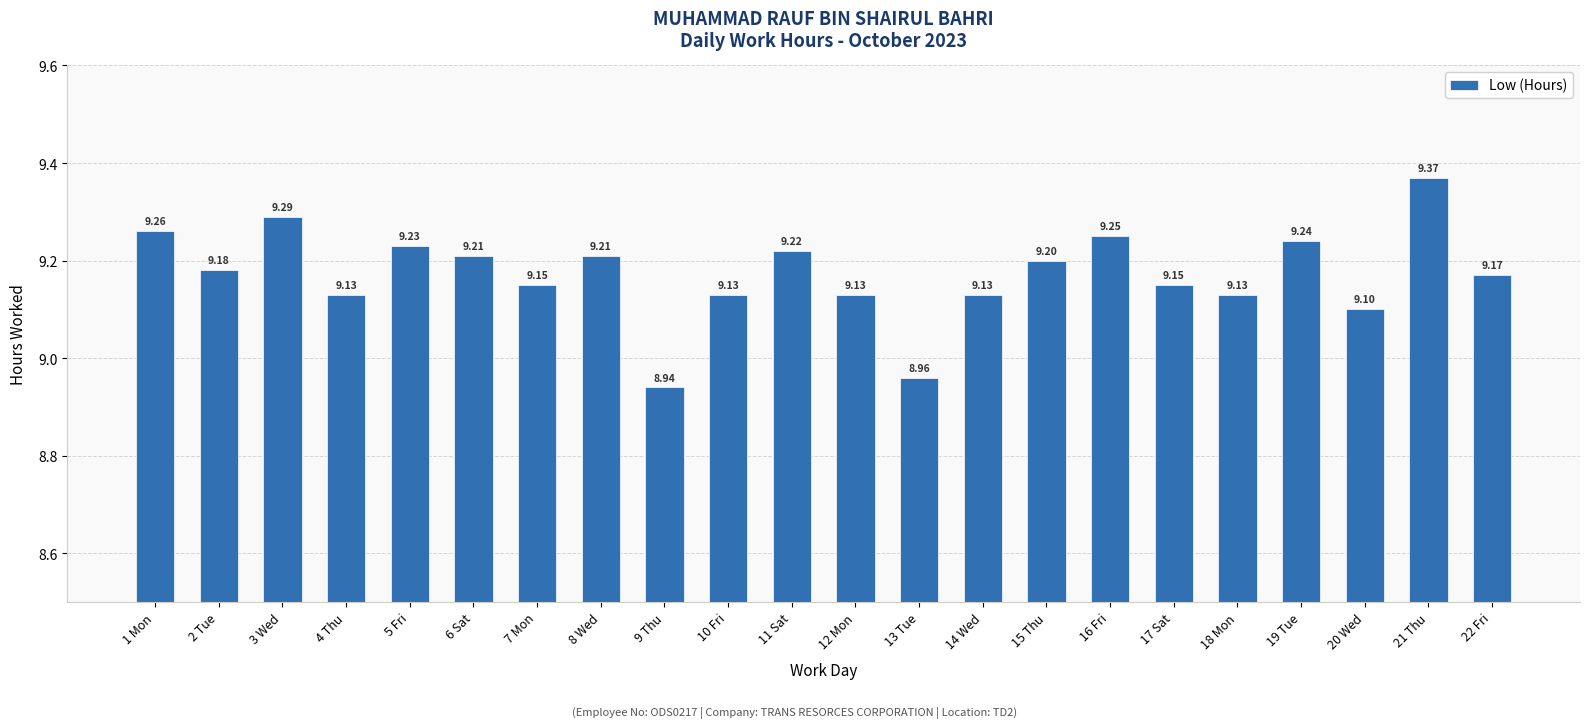

What is the change in value from 14 Wed to 21 Thu?

+0.2